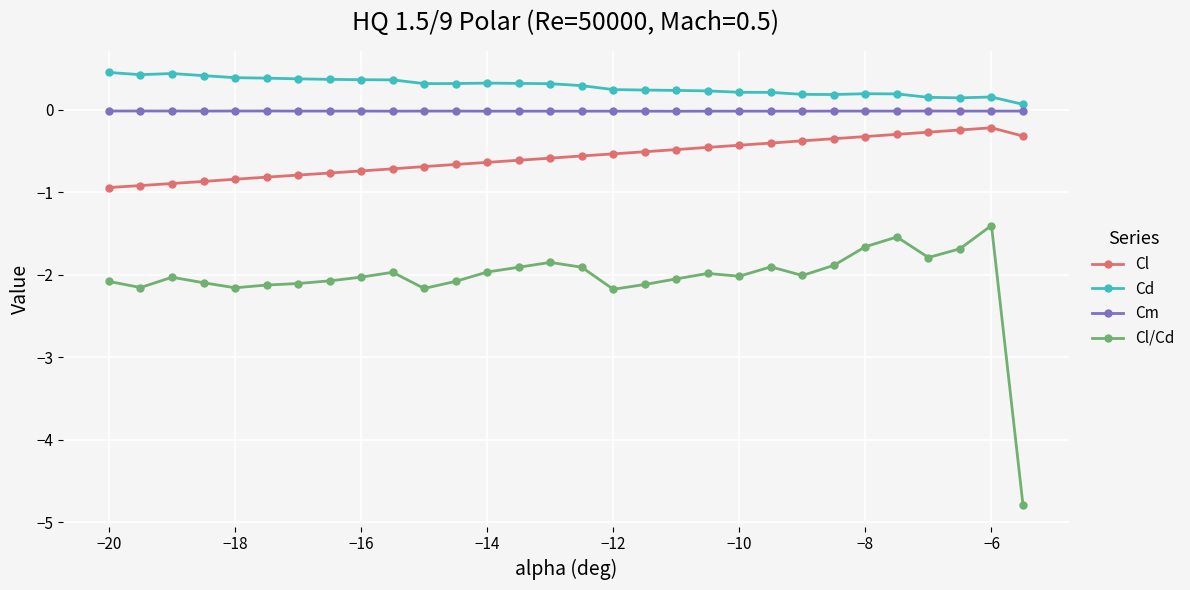

At how many categories does at least one series exceed -1?

30